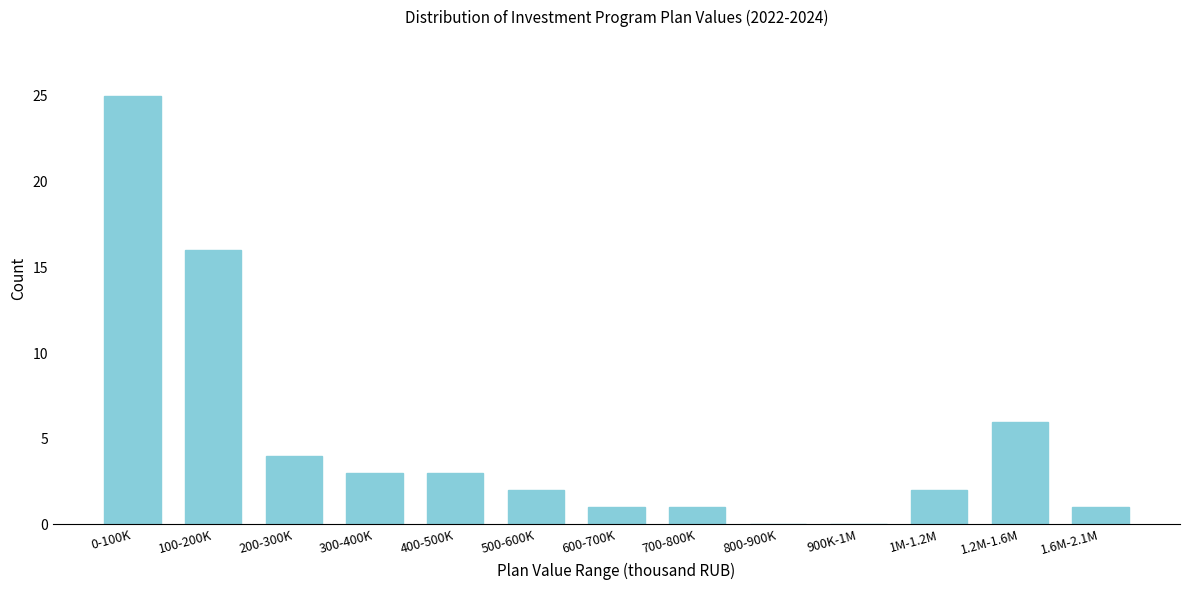

Reading right to left, extract all data points from this chart.

1.6M-2.1M=1	1.2M-1.6M=6	1M-1.2M=2	900K-1M=0	800-900K=0	700-800K=1	600-700K=1	500-600K=2	400-500K=3	300-400K=3	200-300K=4	100-200K=16	0-100K=25